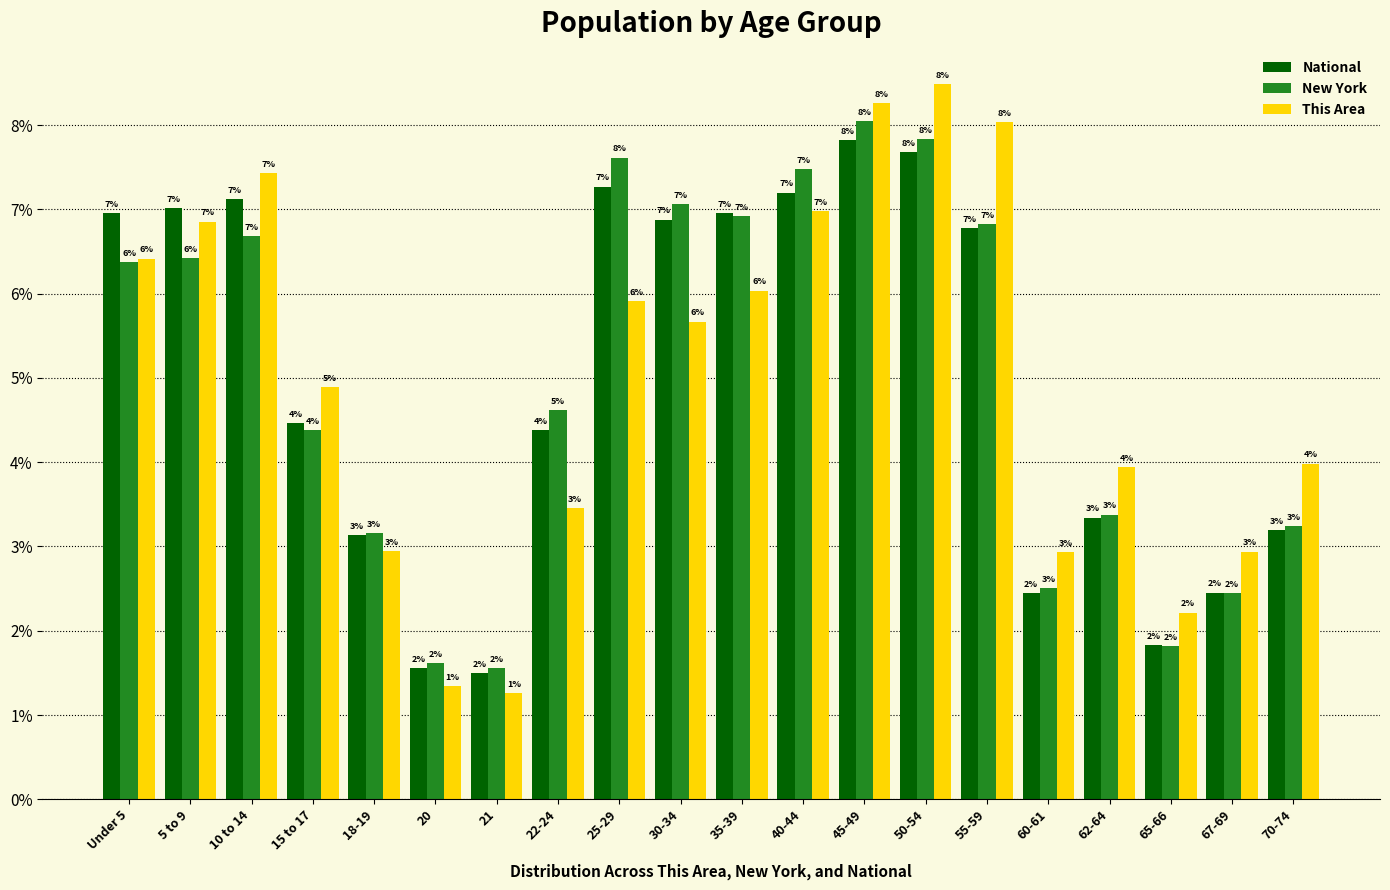

Between 15 to 17 and 65-66, which series saw the biggest shift?

This Area